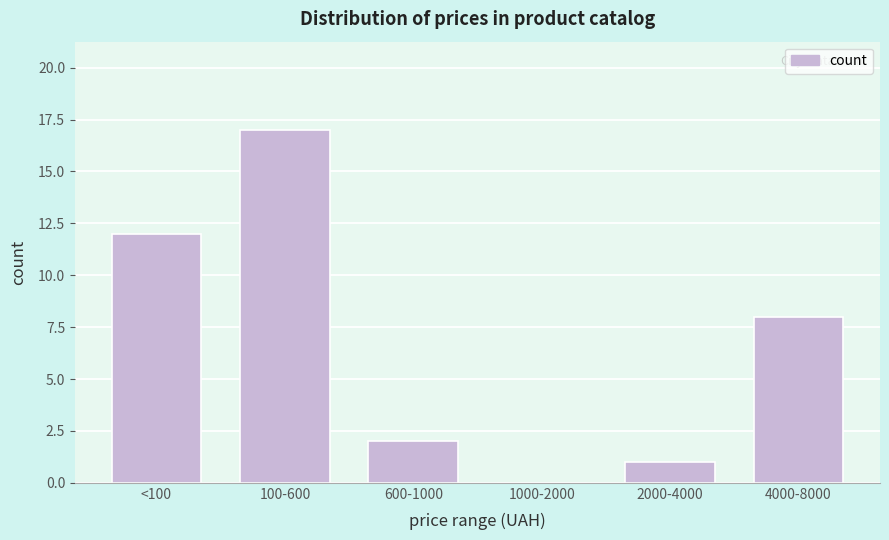

Reading left to right, list all the values displayed in this chart.

<100=12	100-600=17	600-1000=2	1000-2000=0	2000-4000=1	4000-8000=8